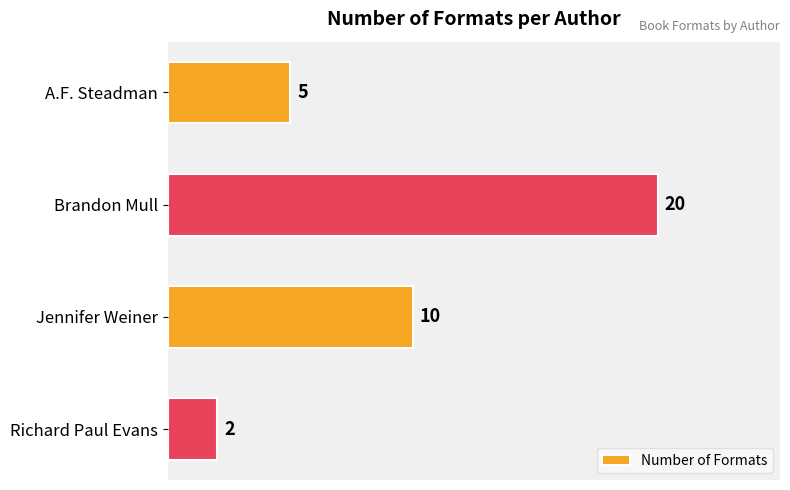

What is the sum of all values?

37